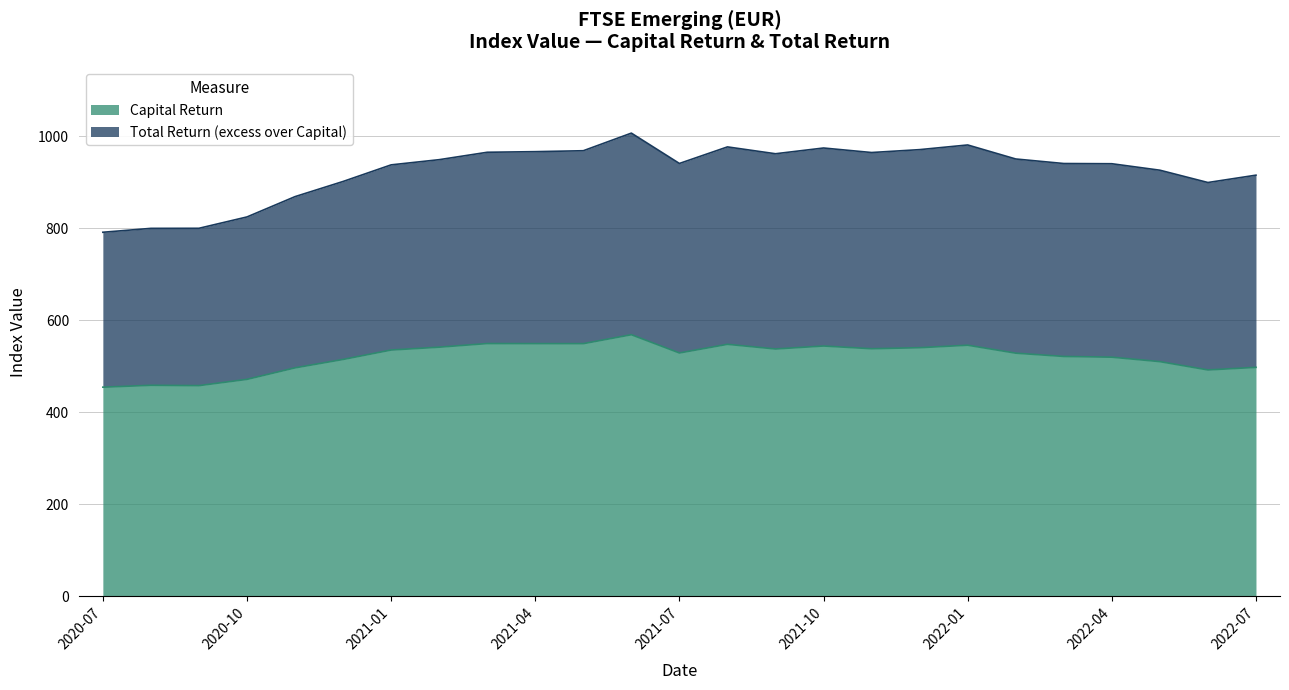

True or false: Total Return has a value of 232.6 at 2021-11.

False